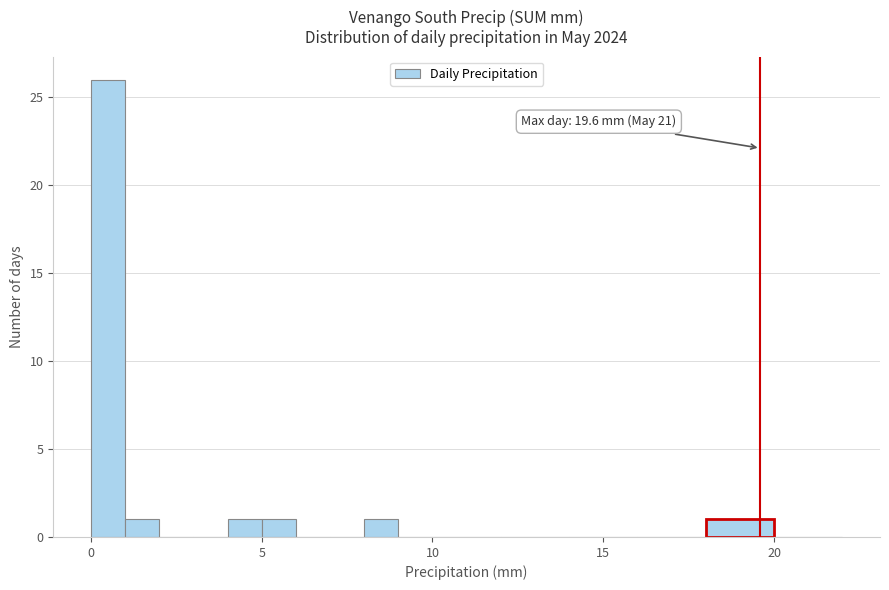

Around what value on the x-axis is the tallest bar? Give the approximate position of its centre, as read against the axis.

0.5